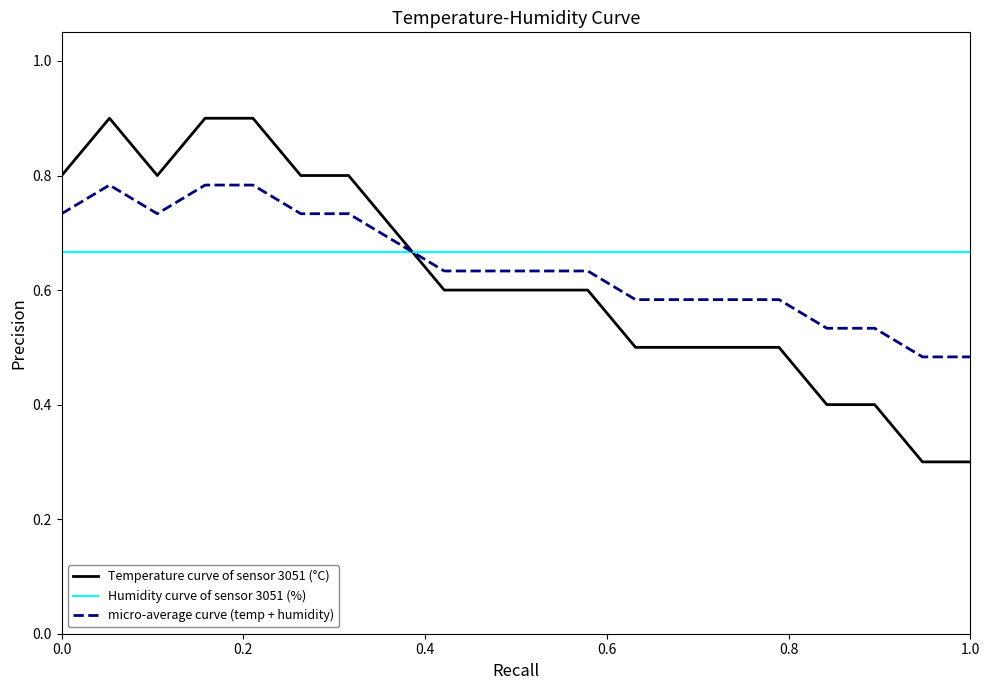

How many intersections are there between Temperature curve of sensor 3051 (°C) and Humidity curve of sensor 3051 (%)?

1